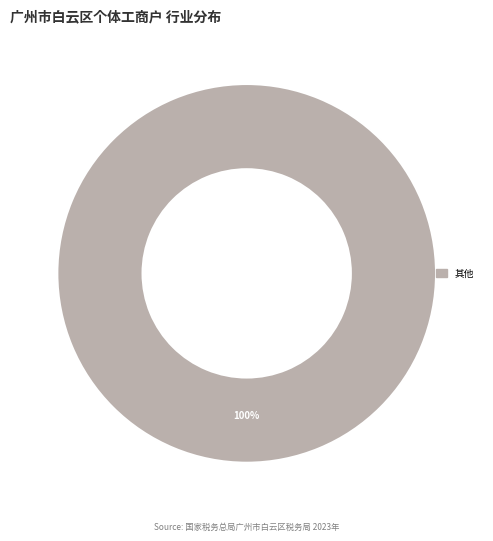

The 其他 slice represents 100% of the pie. True or false?

True